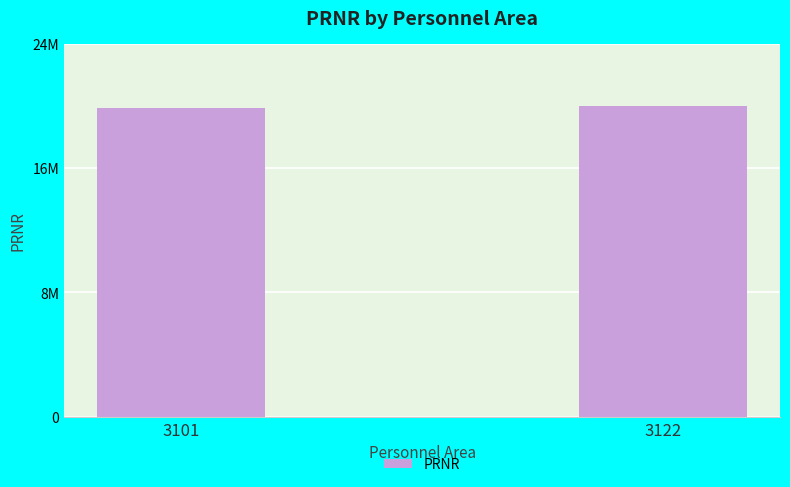

List the labels in order of value, smallest first.

3101, 3122